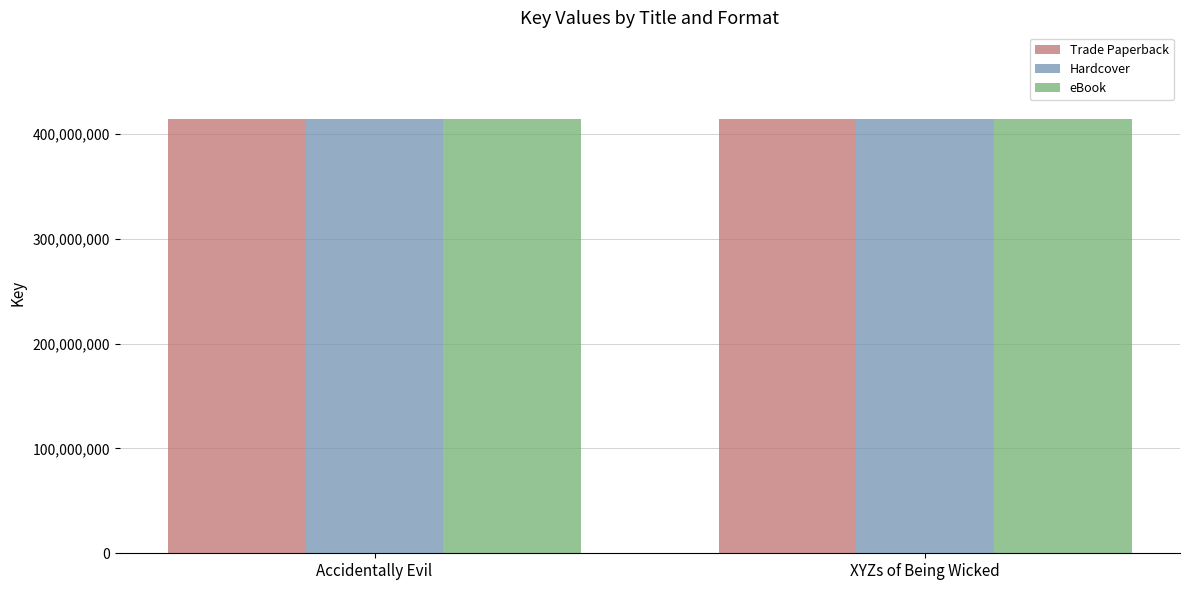

What is the total value across all series at XYZs of Being Wicked?

1242750552